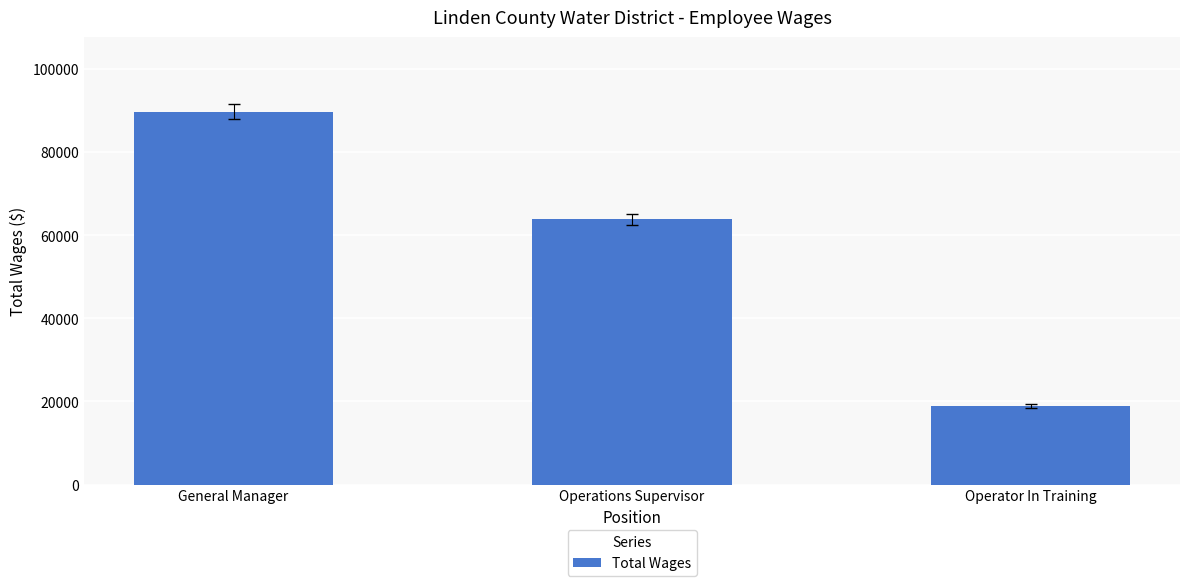

Reading right to left, extract all data points from this chart.

18900	63810	89743